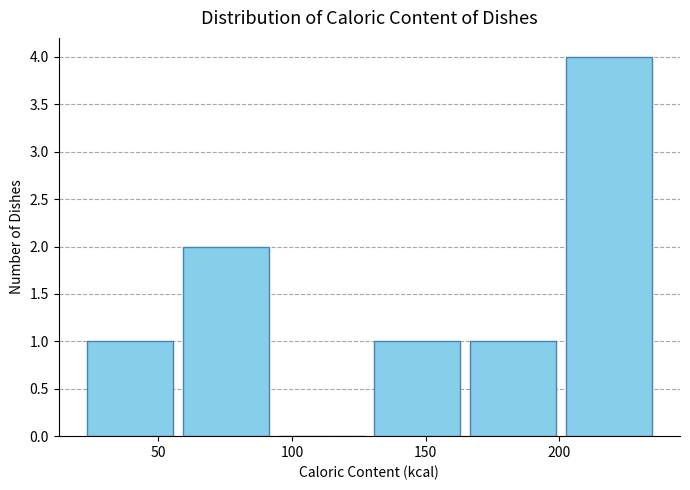

Reading left to right, list every bar in this chart as the range it spans on the x-axis followed by its height. Neither the bar edges nor the heights are printed on the chart, so give them approximately, as read against the axes.

20 to 55: 1
55 to 95: 2
95 to 130: 0
130 to 165: 1
165 to 200: 1
200 to 235: 4